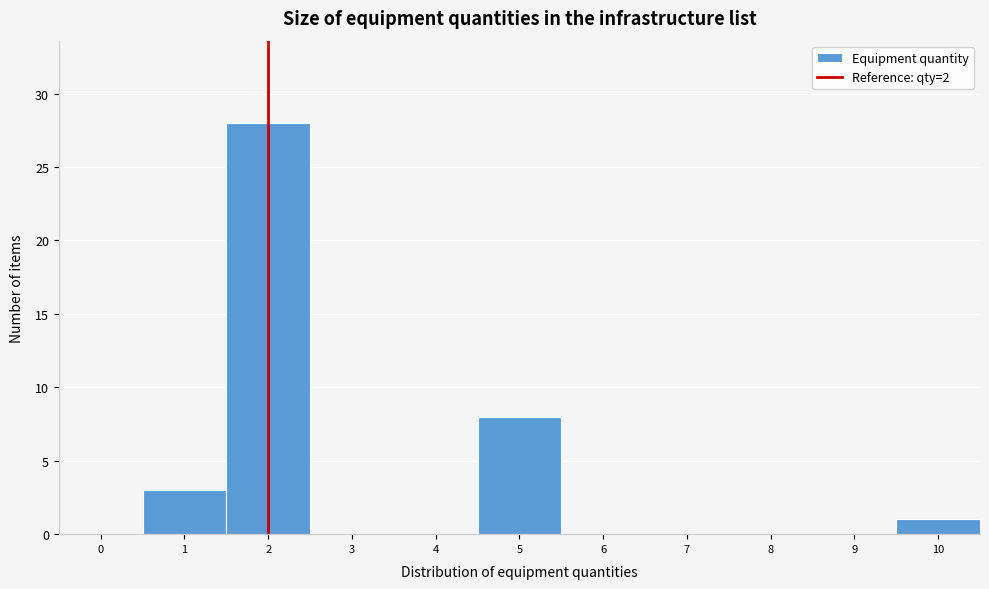

Reading right to left, what are all the values shown in this chart?

10=1	9=0	8=0	7=0	6=0	5=8	4=0	3=0	2=28	1=3	0=0